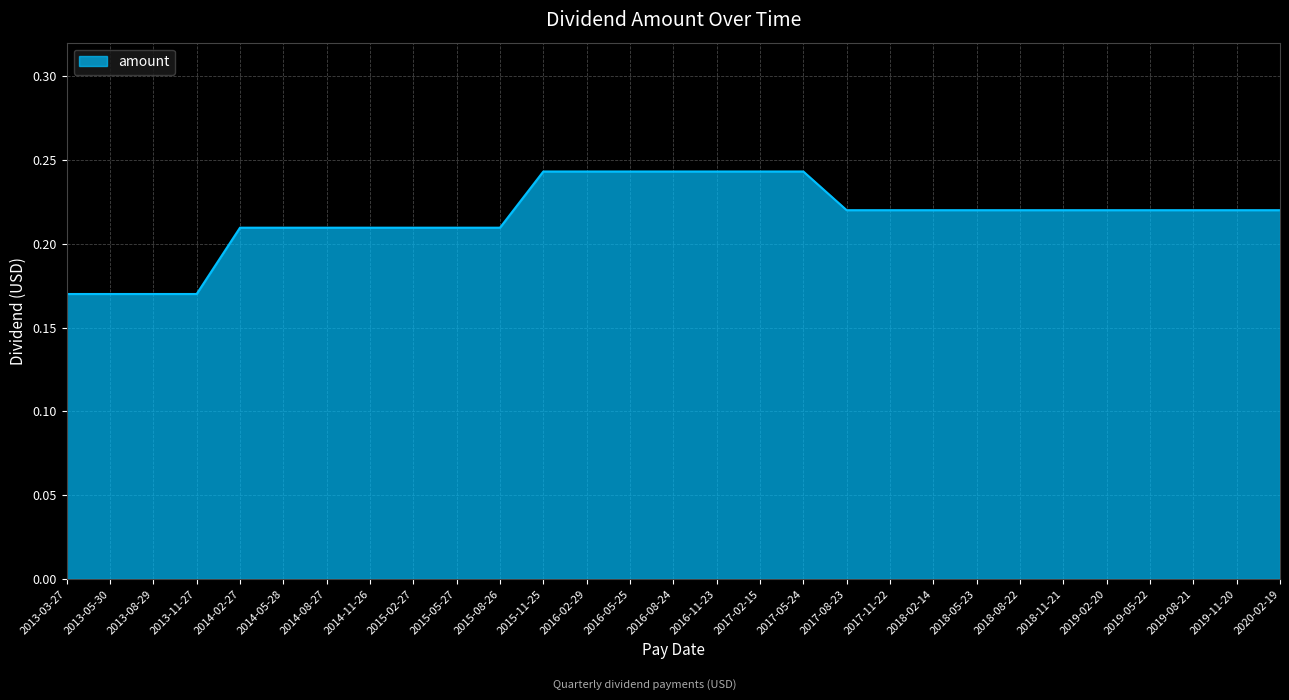

Is it true that the value at 2016-02-29 is 0.4?

False